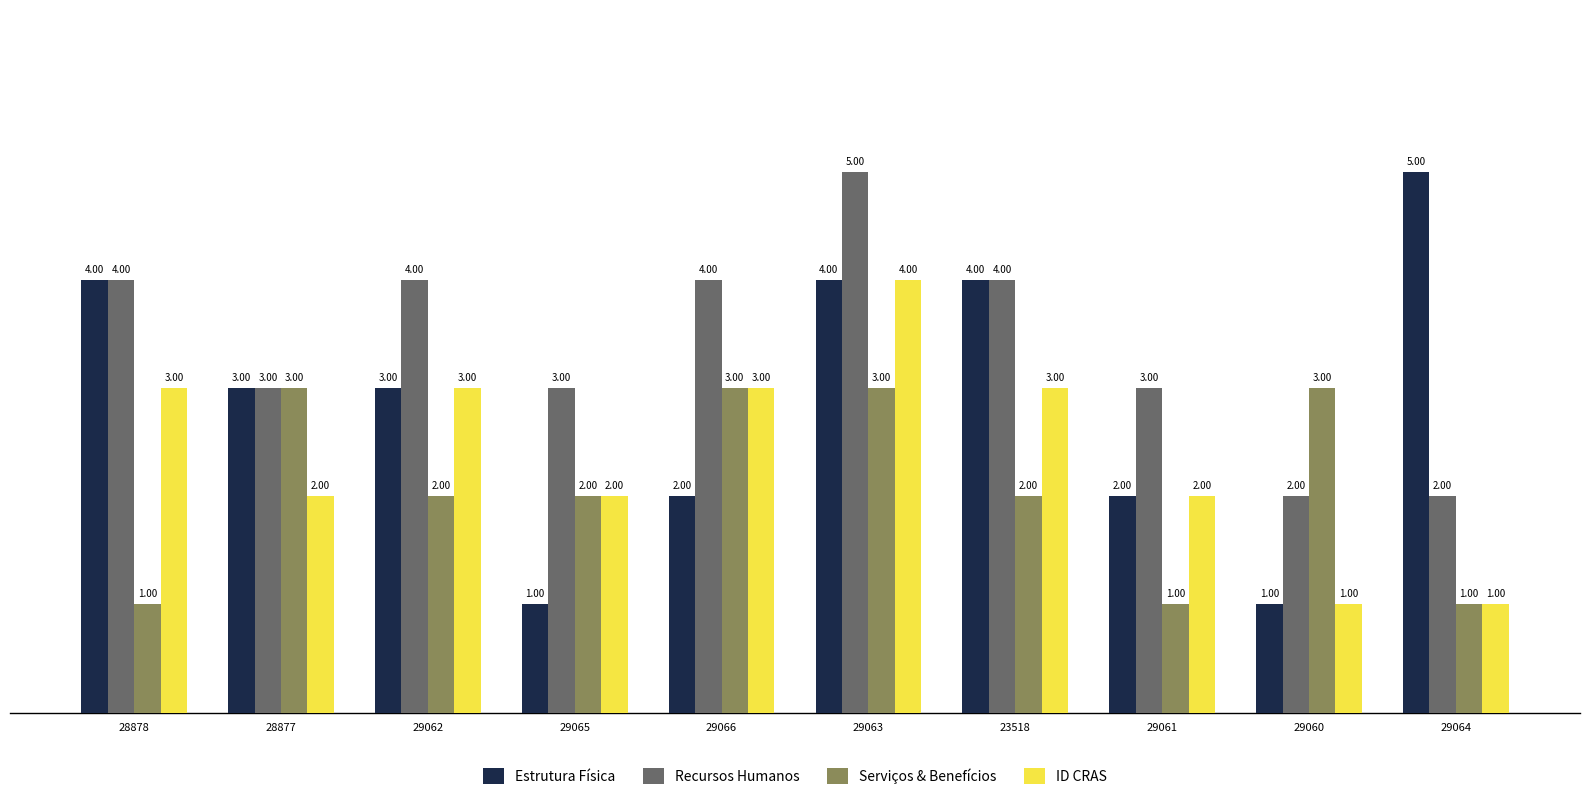

What is the spread (max minus min) of values at 29064?

4